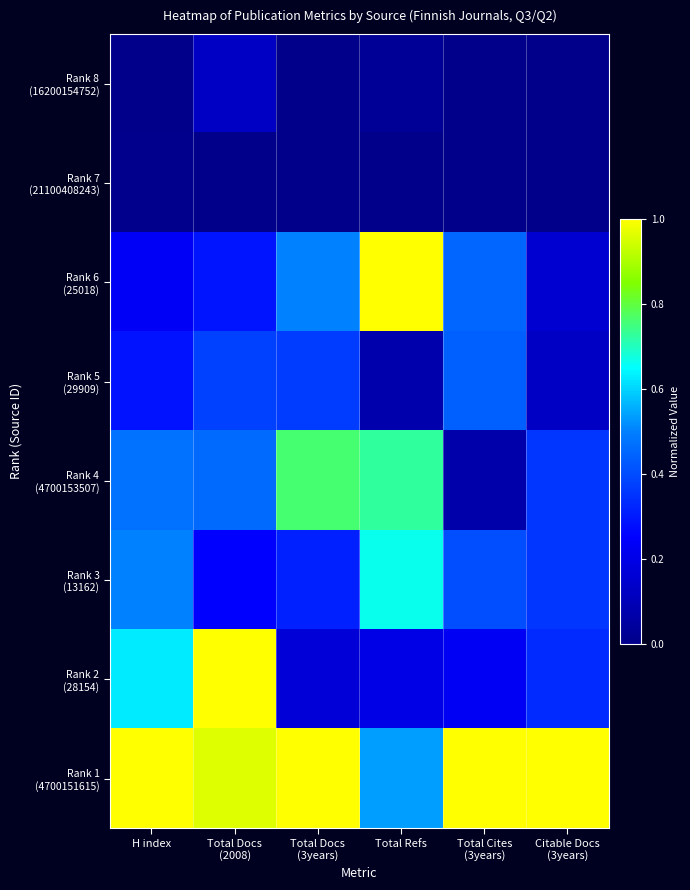

At how many categories does at least one series exceed 0?

6